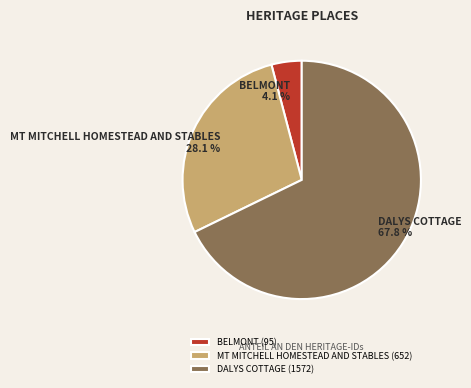

To the nearest percent, what is the difference between the DALYS COTTAGE and MT MITCHELL HOMESTEAD AND STABLES slice percentages?

40%